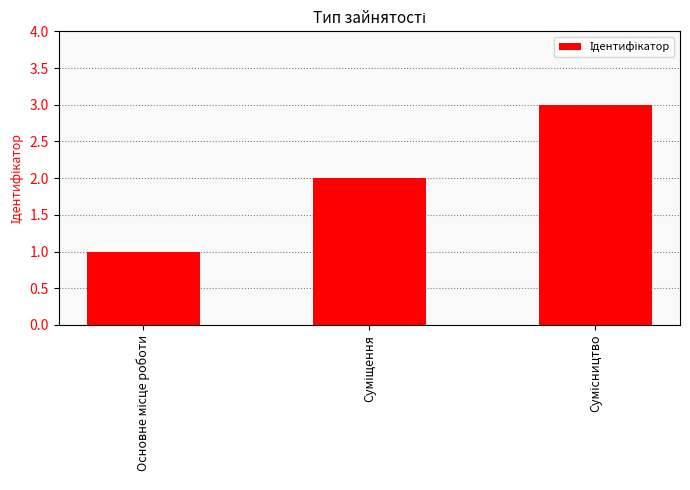

What is the greatest value displayed?

3